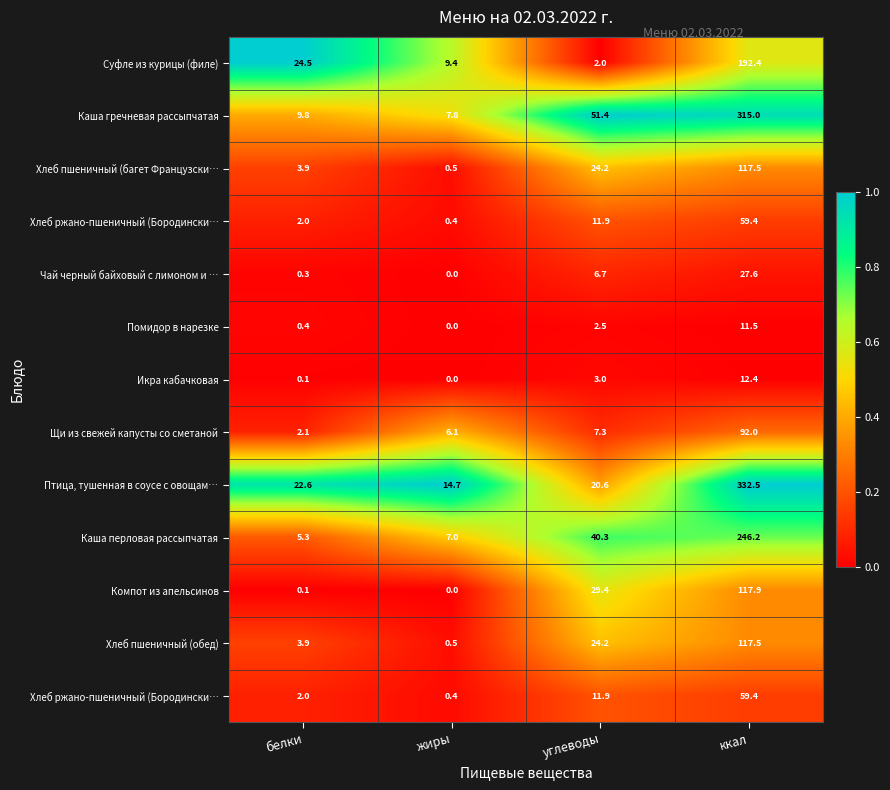

How many data points does each series have?

4